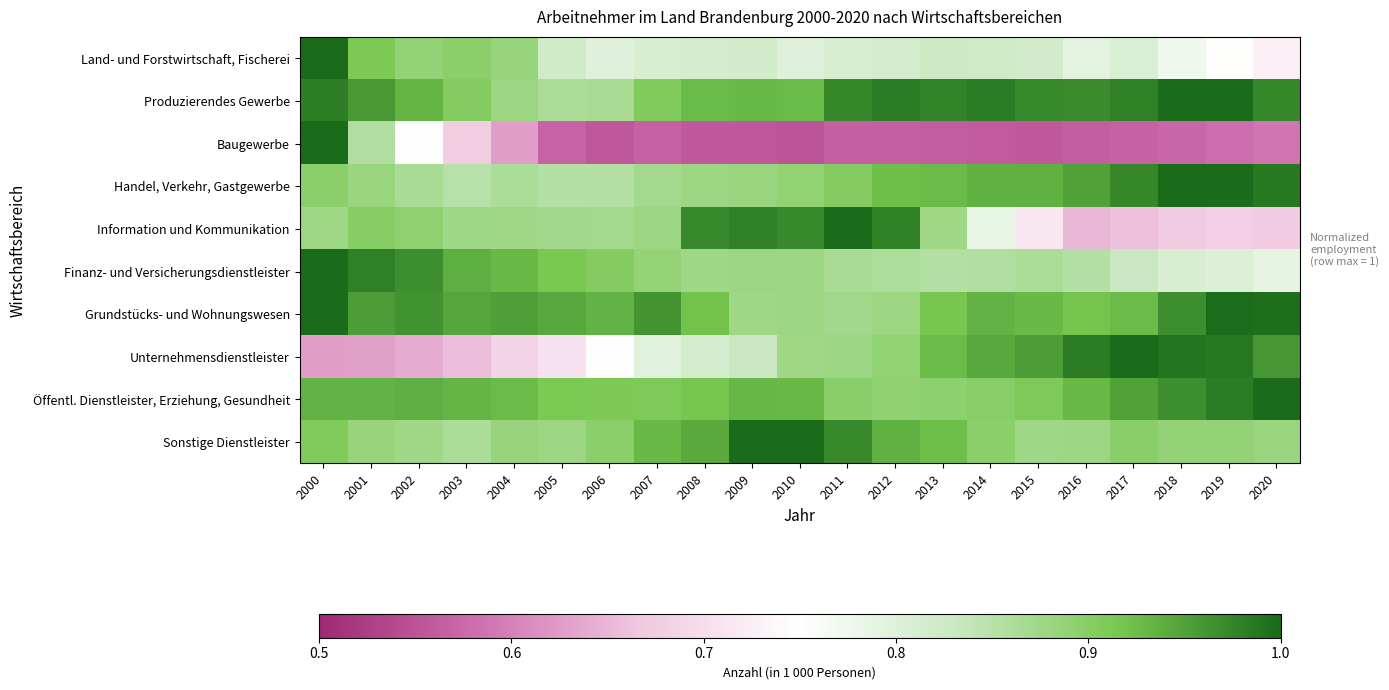

Which category has the lowest value across all series?

2010